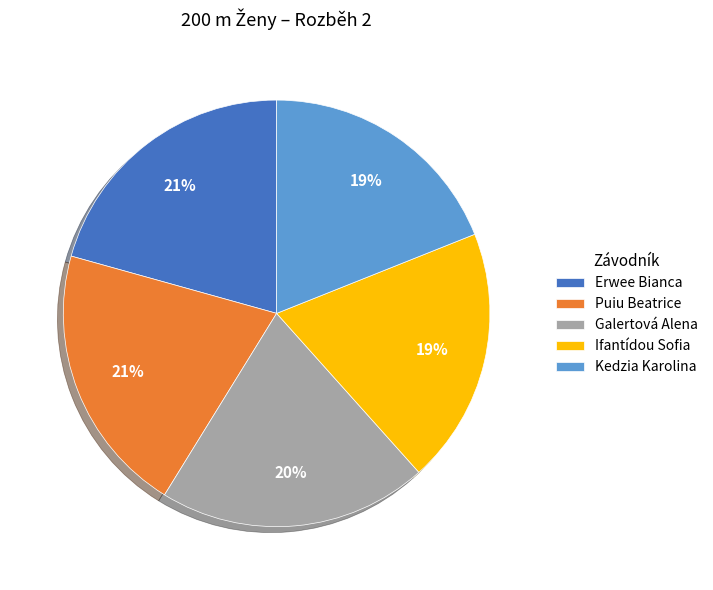

Does any single category account for the majority?

No